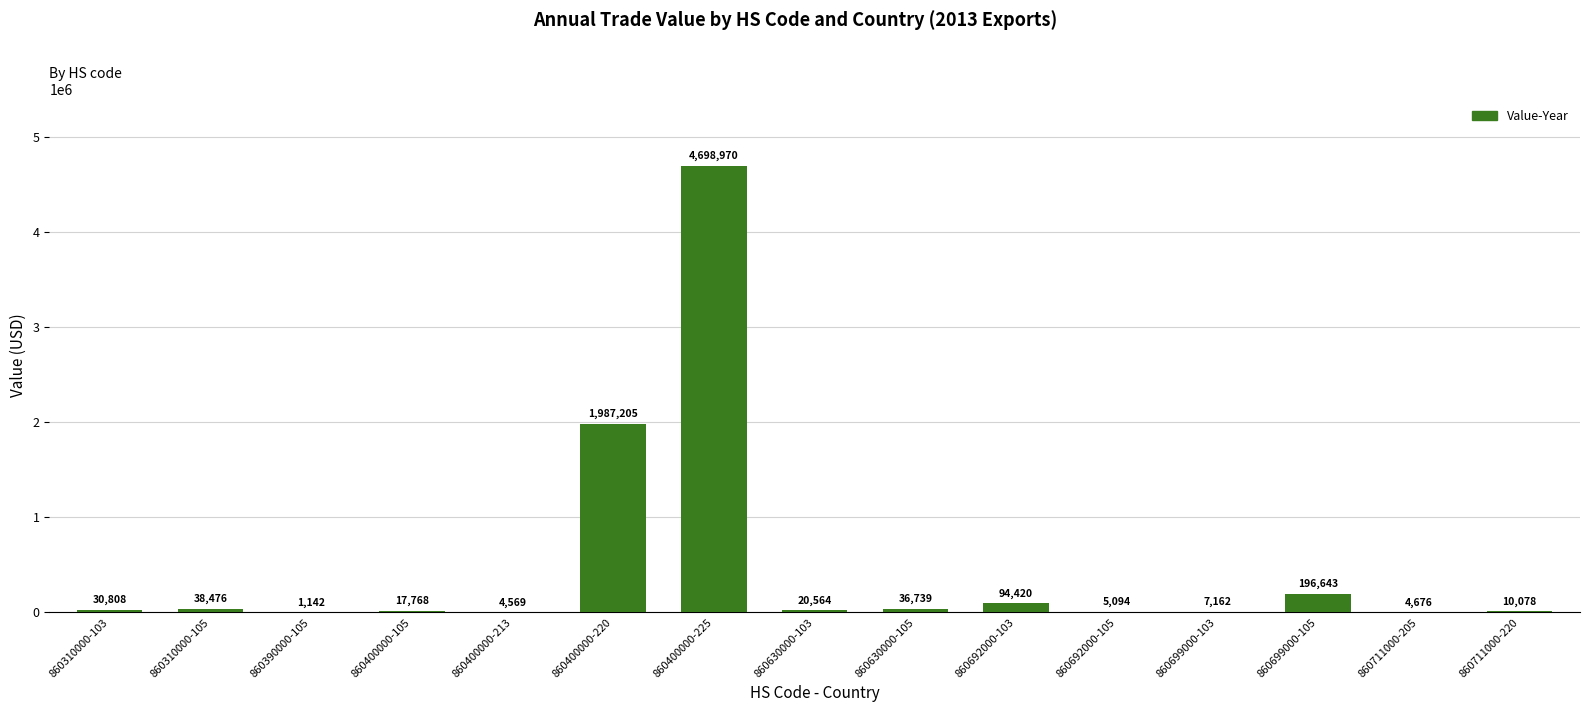

Reading left to right, list all the values displayed in this chart.

860310000-103=30808	860310000-105=38476	860390000-105=1142	860400000-105=17768	860400000-213=4569	860400000-220=1987205	860400000-225=4698970	860630000-103=20564	860630000-105=36739	860692000-103=94420	860692000-105=5094	860699000-103=7162	860699000-105=196643	860711000-205=4676	860711000-220=10078